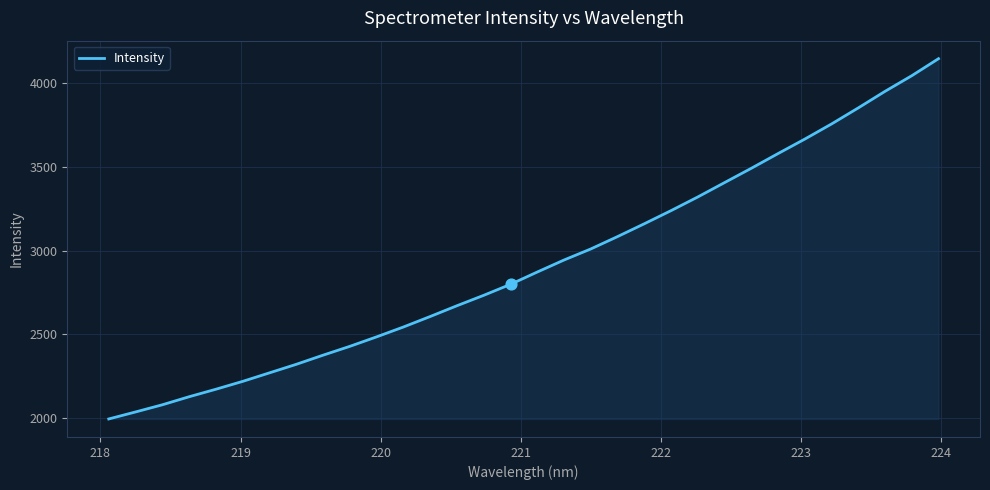

What is the maximum value shown in the chart?

4143.1